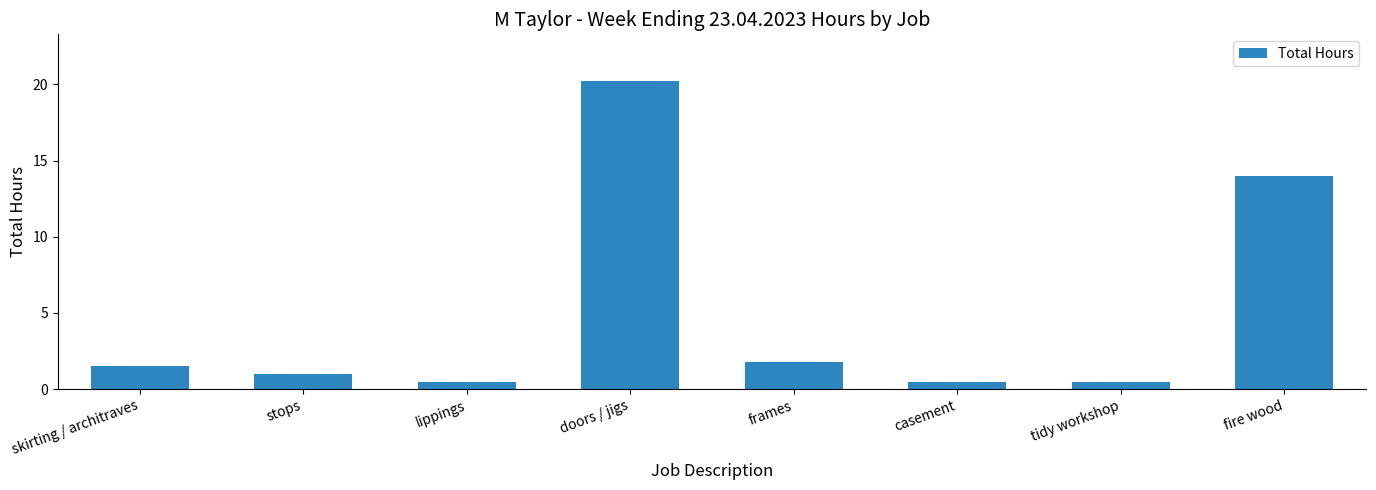

What is the label of the 1st bar from the left?

skirting / architraves